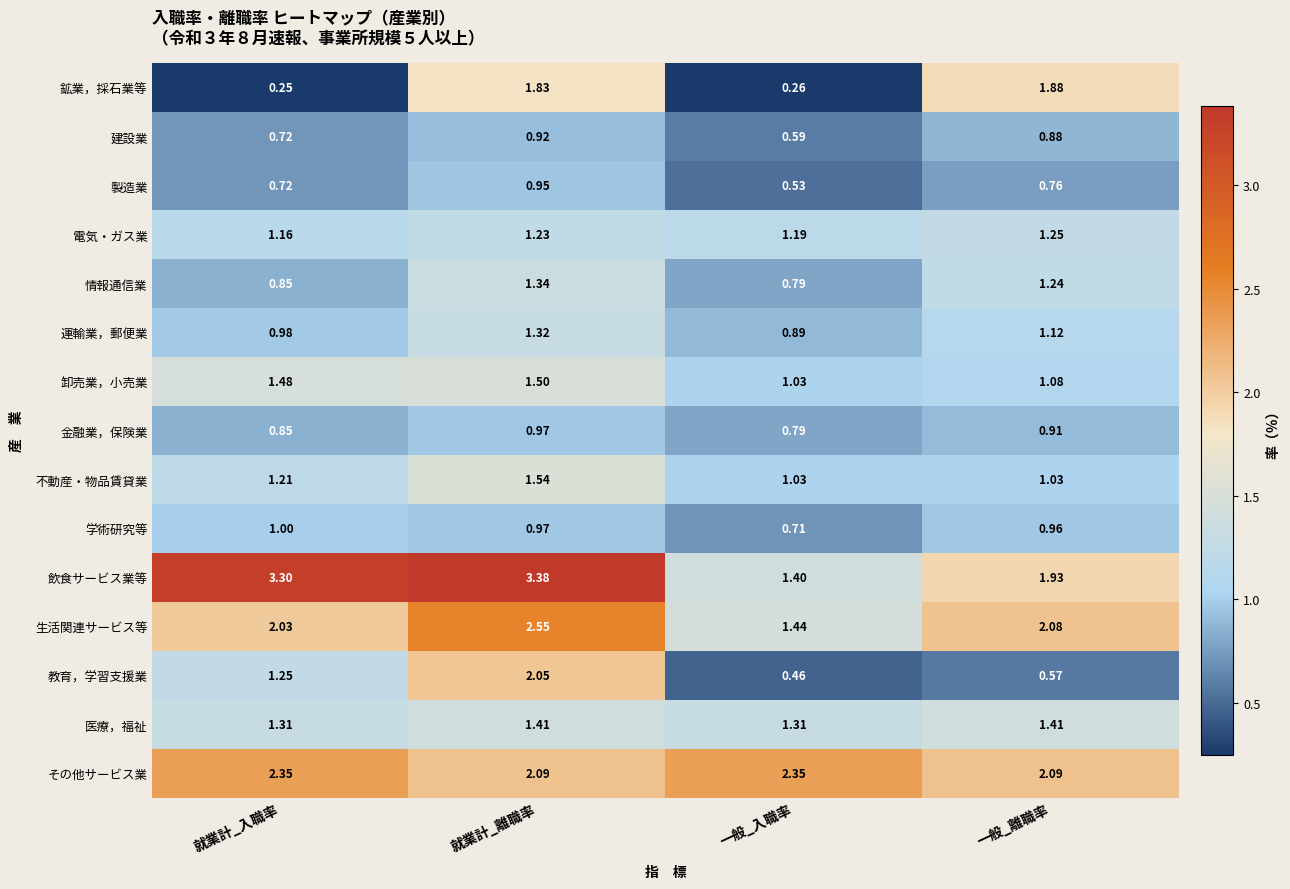

Which series changed the most between 就業計_離職率 and 一般_離職率?

教育，学習支援業